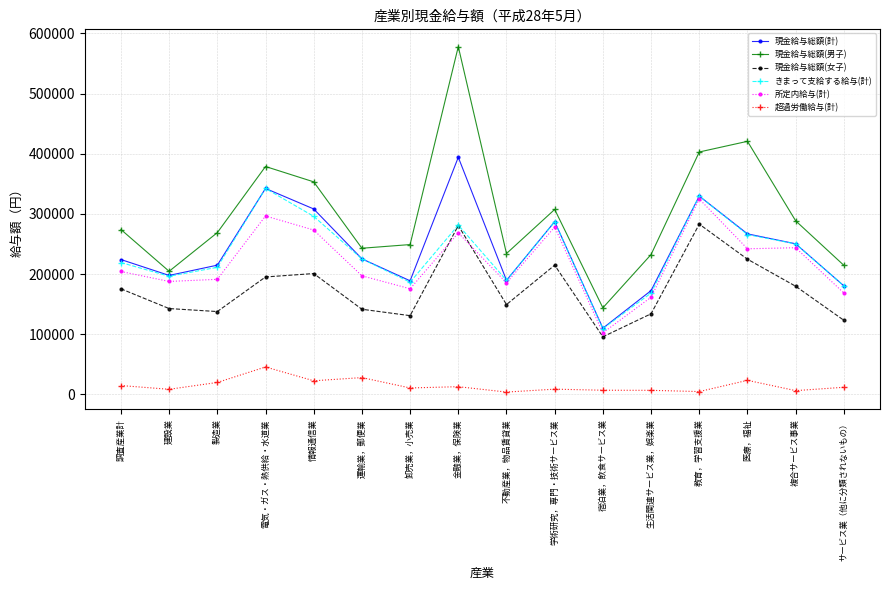

Which series has the widest spread of values?

現金給与総額(男子)